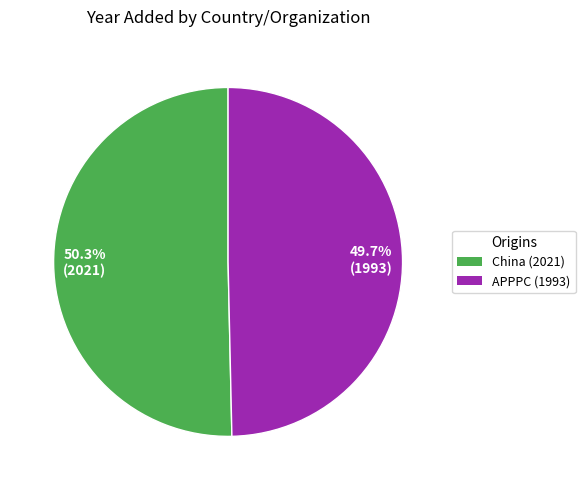

What is the ratio of the value at 49.7% (1993) to the value at 50.3% (2021)?

1.0